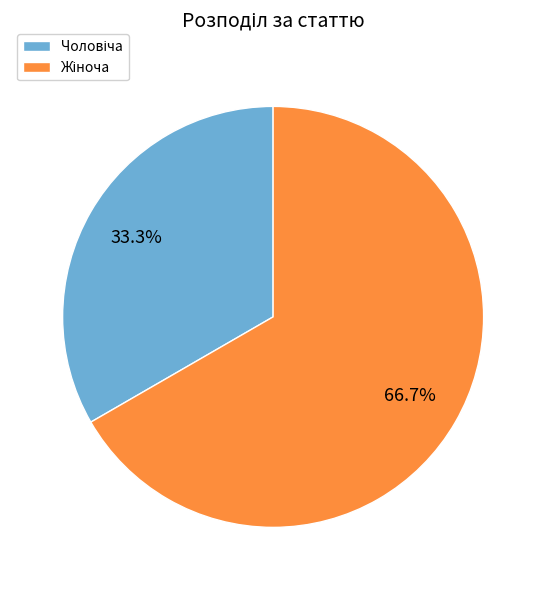

Is there any slice that represents more than half of the pie?

Yes